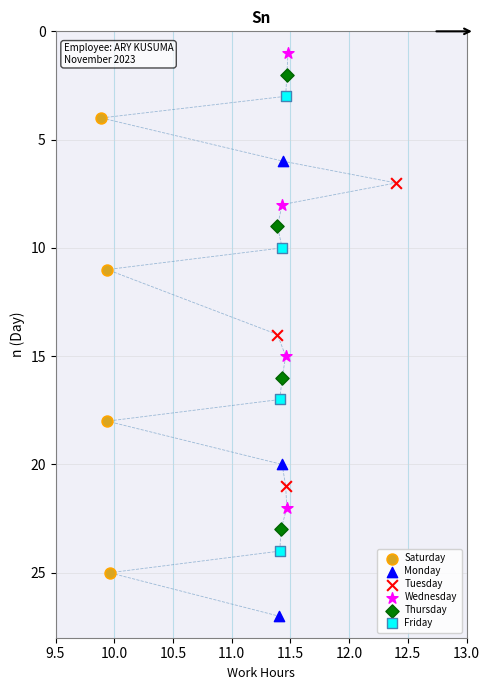

Which series contains the highest Y value?

Monday